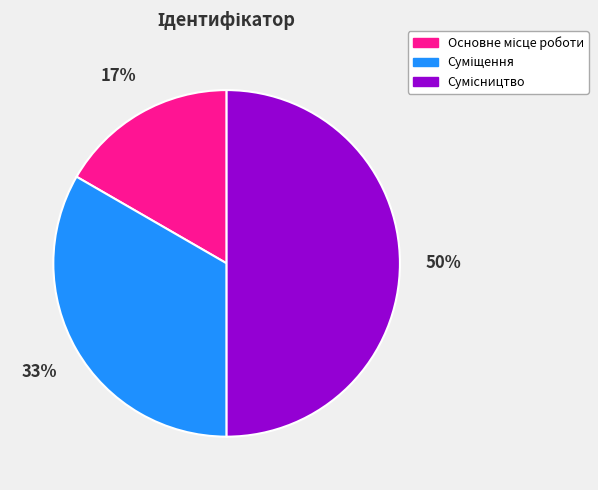

To the nearest percent, what is the difference between the largest and smallest slice percentages?

33%